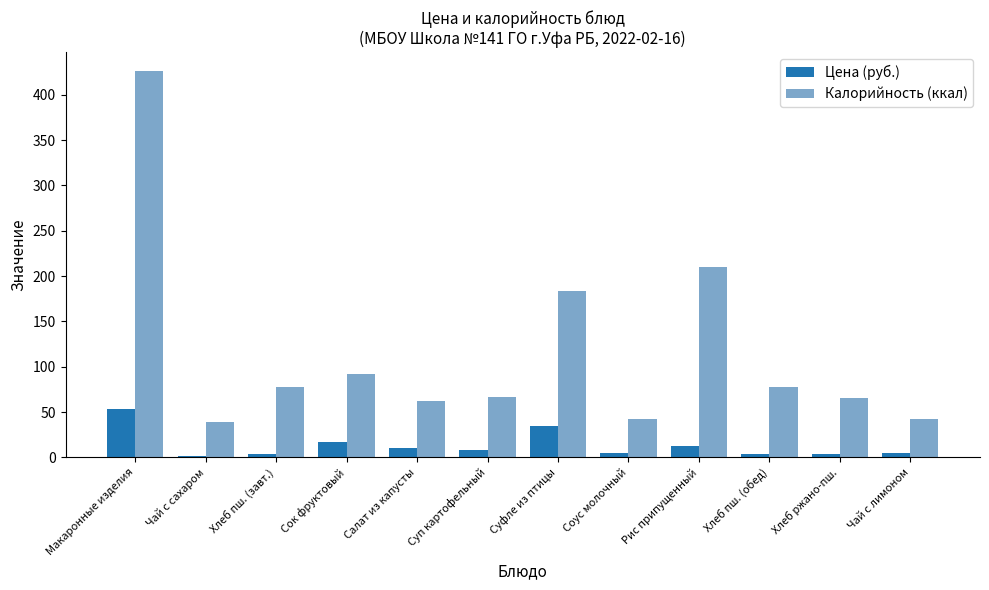

What is the sum of the Цена (руб.) values at Чай с сахаром and Салат из капусты?

12.3